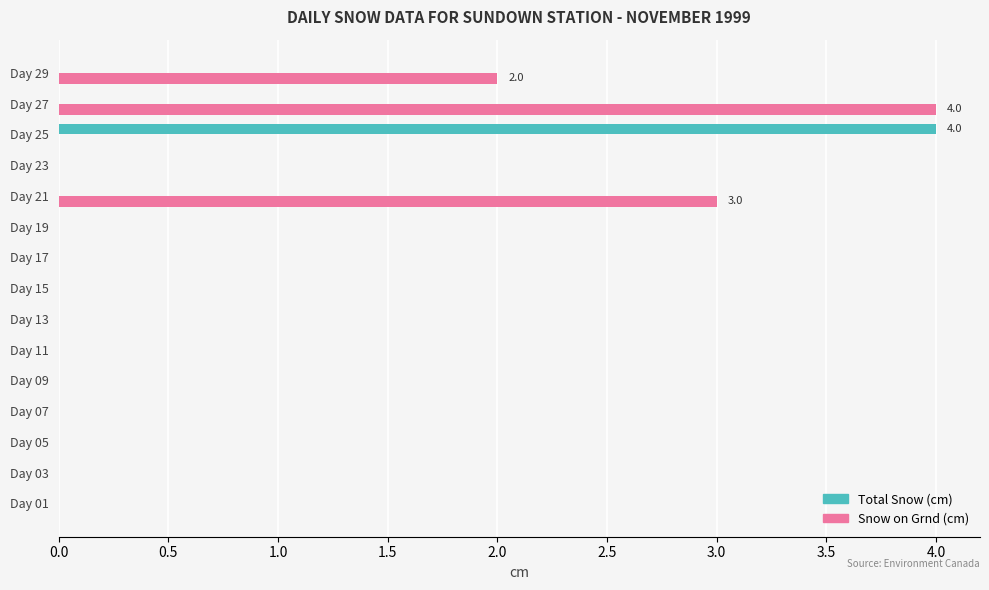

What is the sum of all Snow on Grnd (cm) values?

9